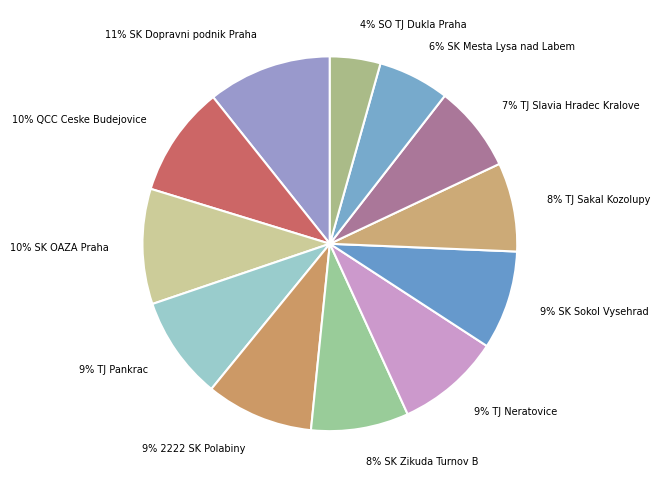

How many slices are in this pie chart?

12